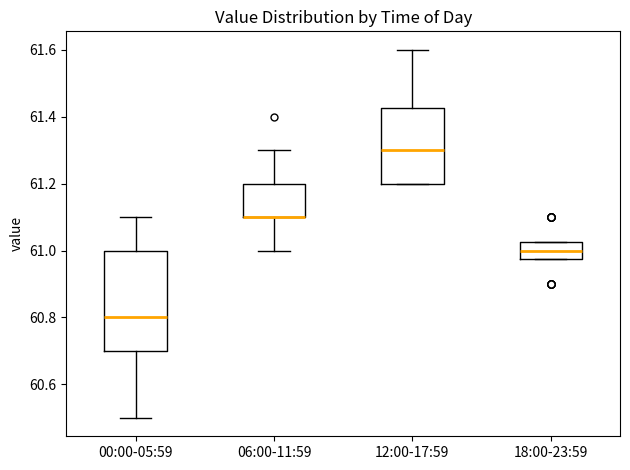

Where is the lower edge of the box for 18:00-23:59 on the y-axis? The values are not printed on the chart, so give them approximately, as read against the axis.

60.98